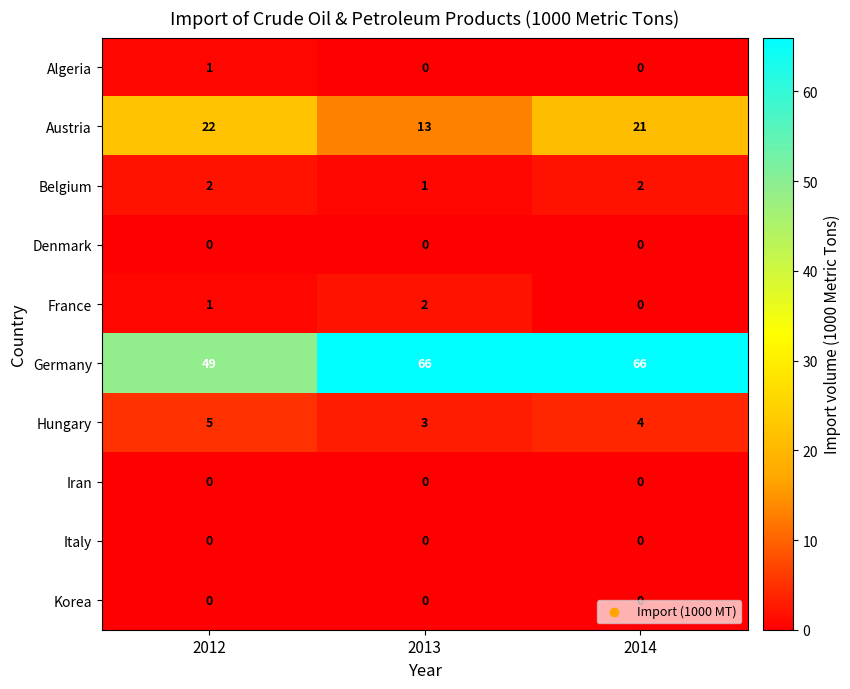

Which series changed the most between 2013 and 2014?

Austria